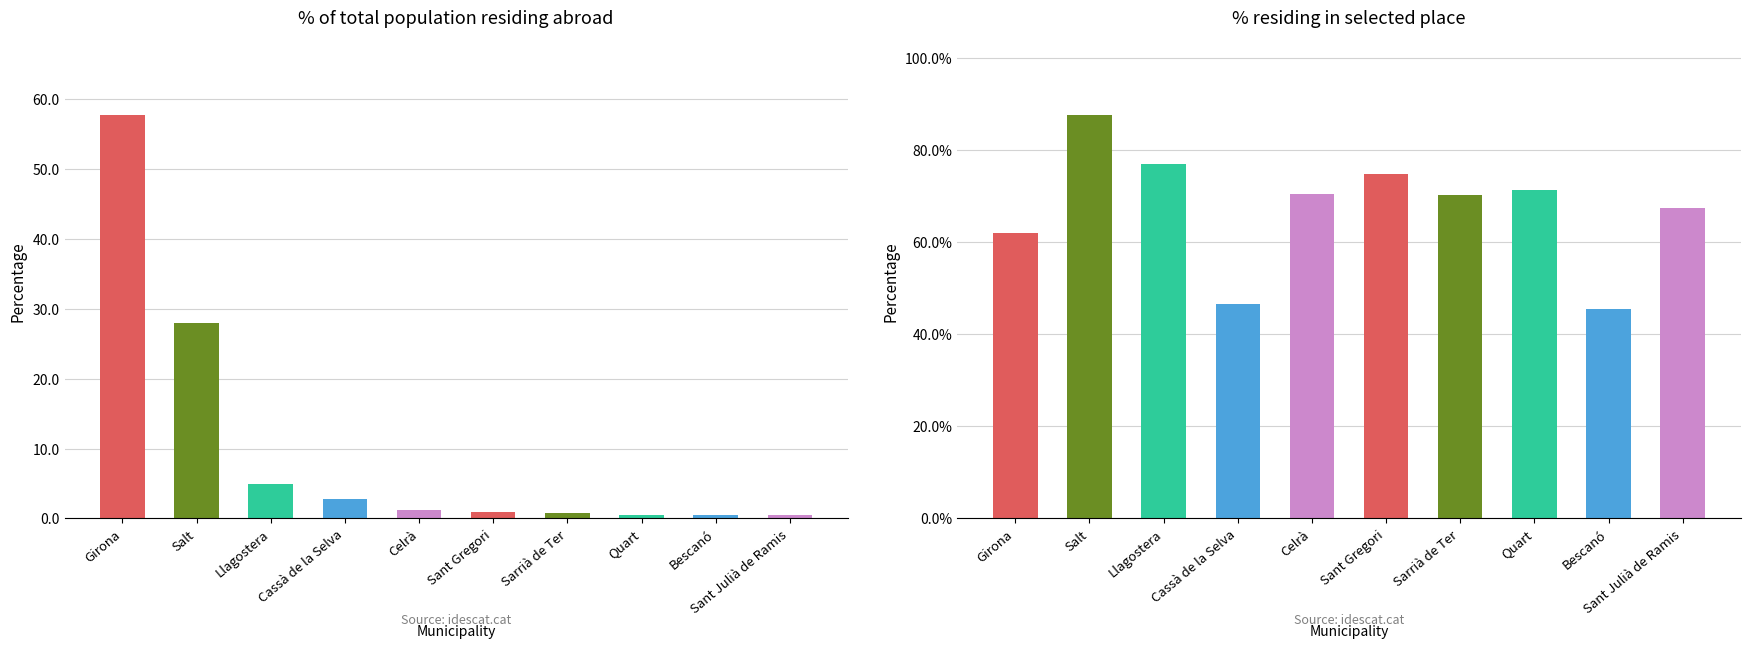

What is the sum of the % of total residing abroad values at Sant Gregori and Cassà de la Selva?

3.6